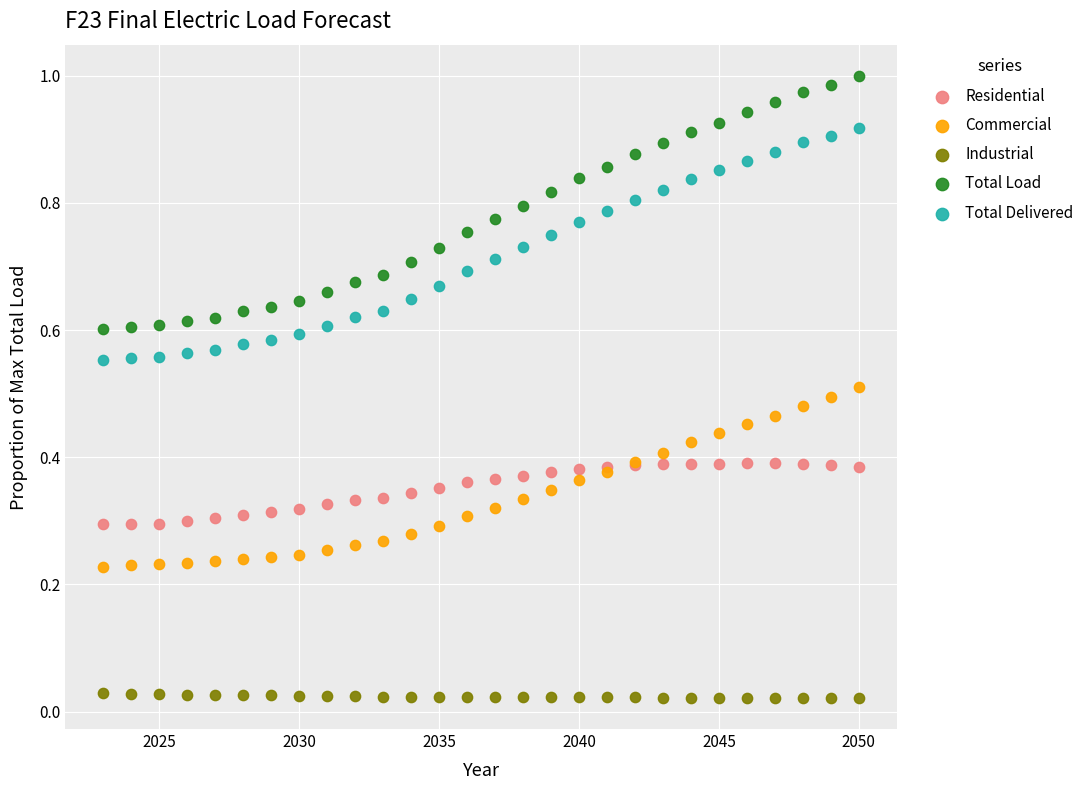

Which series contains the highest Y value?

Total Load